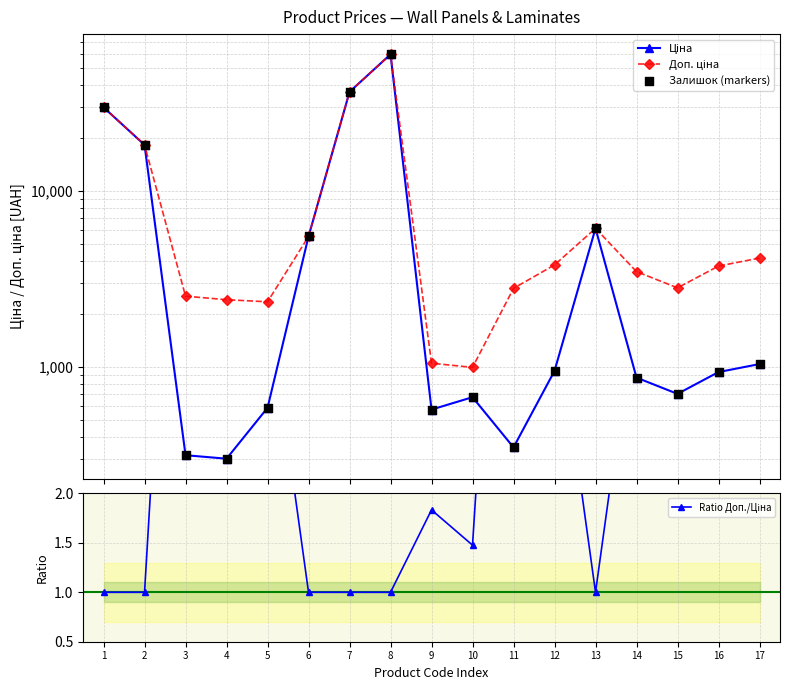

Which series has the largest total across all categories?

Доп. ціна